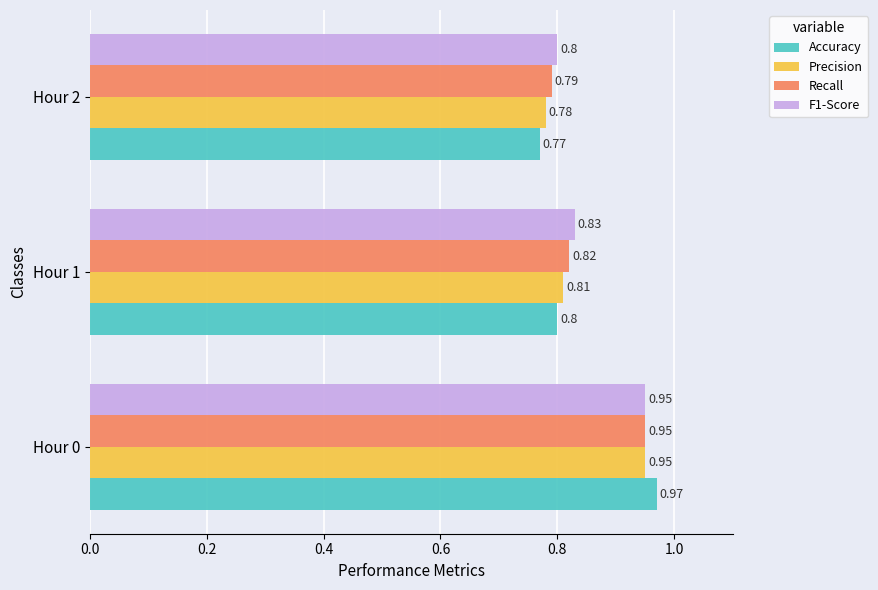

What is the minimum value for Precision?

0.8